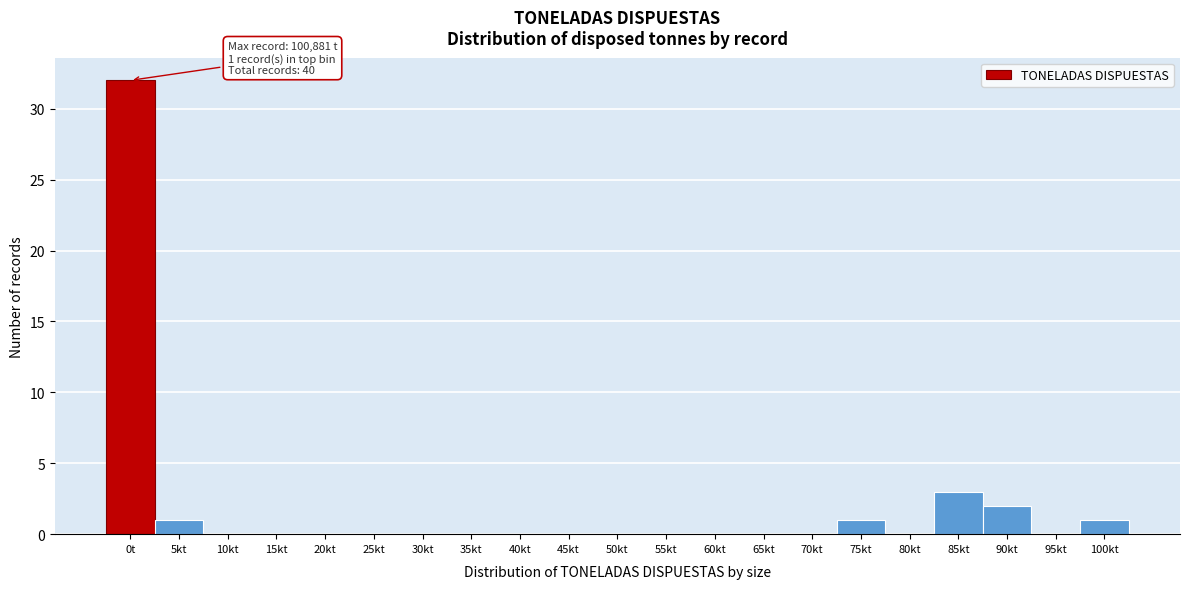

Reading right to left, list all the values displayed in this chart.

100kt=1	95kt=0	90kt=2	85kt=3	80kt=0	75kt=1	70kt=0	65kt=0	60kt=0	55kt=0	50kt=0	45kt=0	40kt=0	35kt=0	30kt=0	25kt=0	20kt=0	15kt=0	10kt=0	5kt=1	0t=32